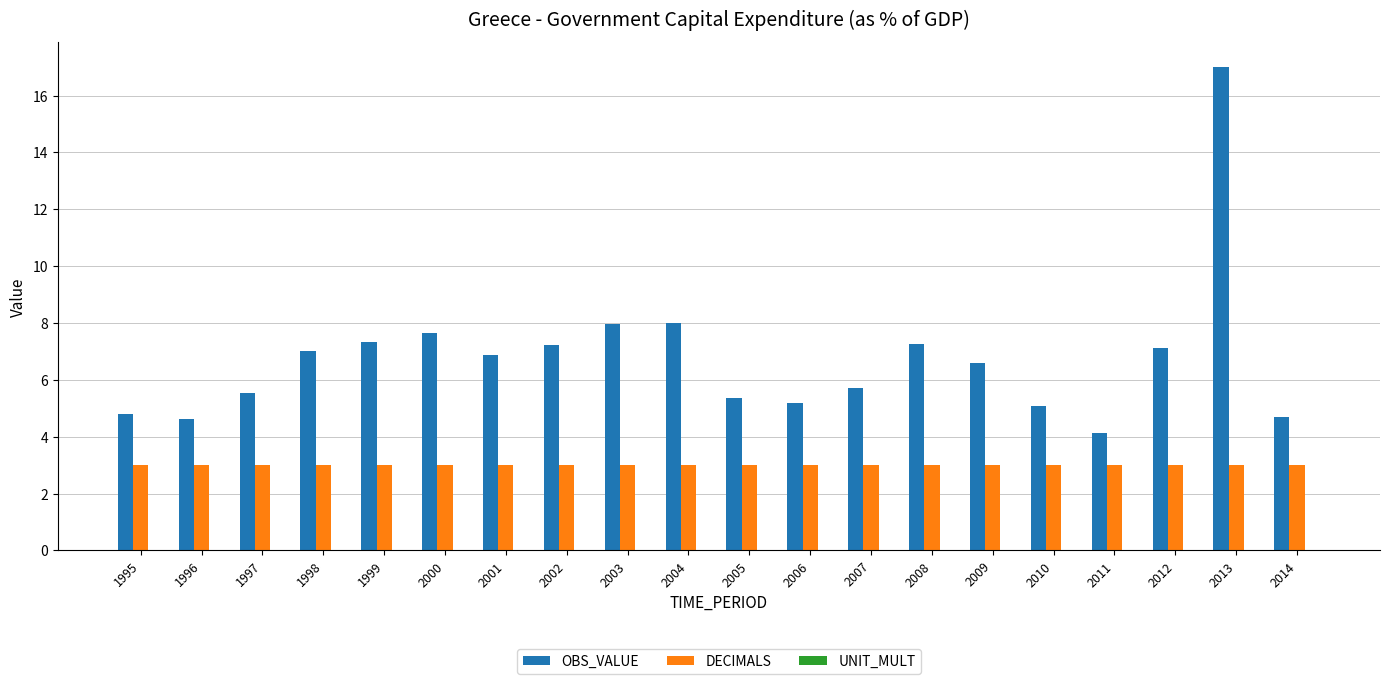

What is the maximum value for DECIMALS?

3.0